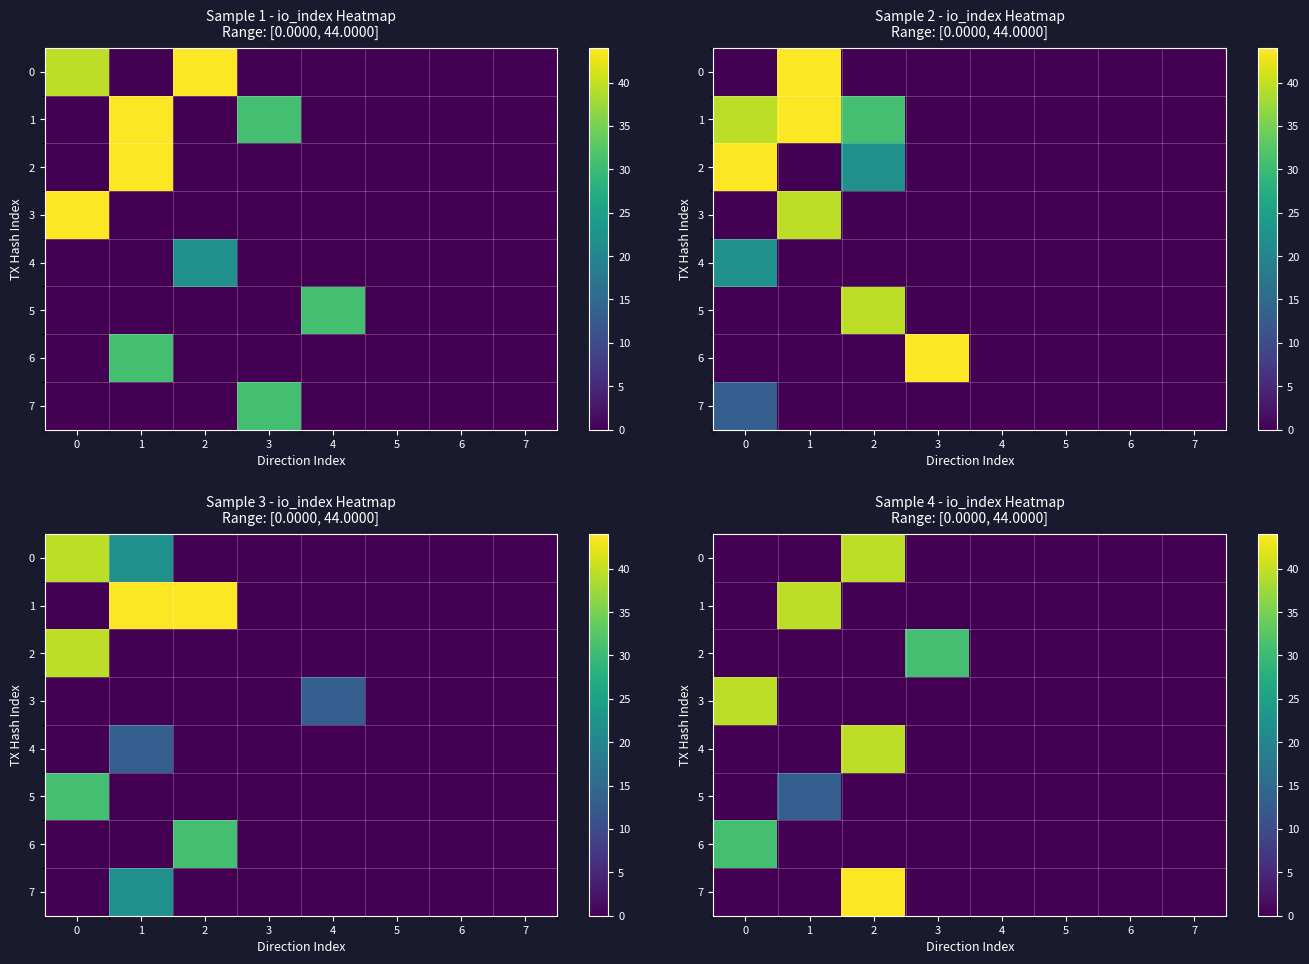

Which series changed the most between 3 and 4?

2